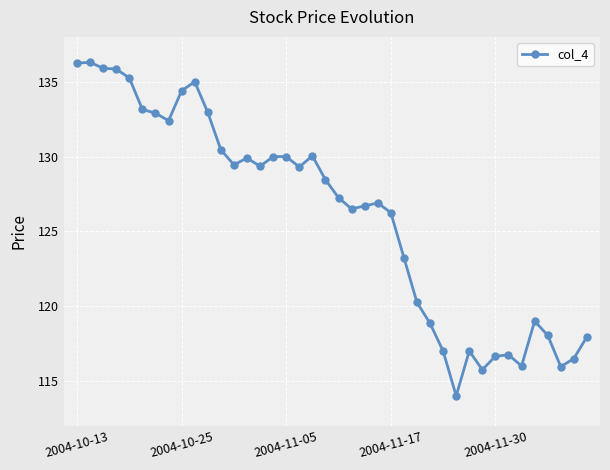

True or false: there are more than 1 points higher than both neighbors.

True